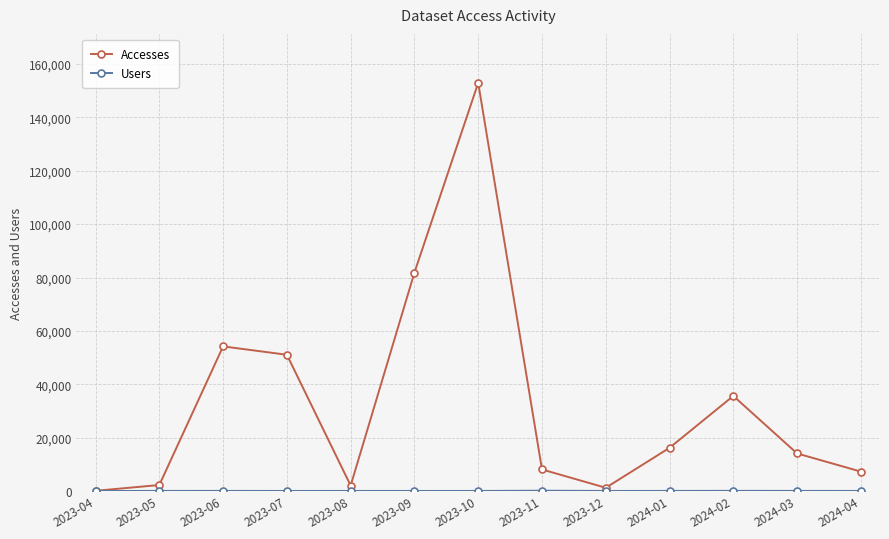

Which series has the largest total across all categories?

Accesses